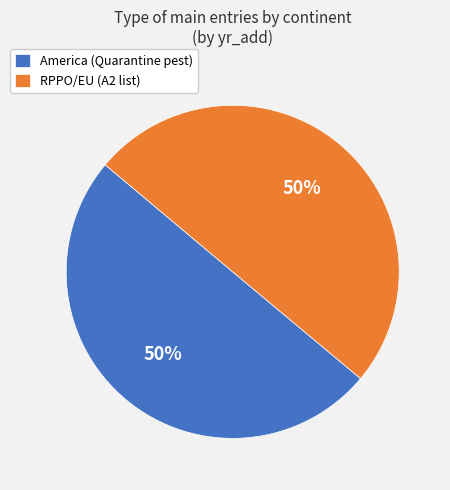

Do RPPO/EU and America together represent more than half of the pie?

Yes